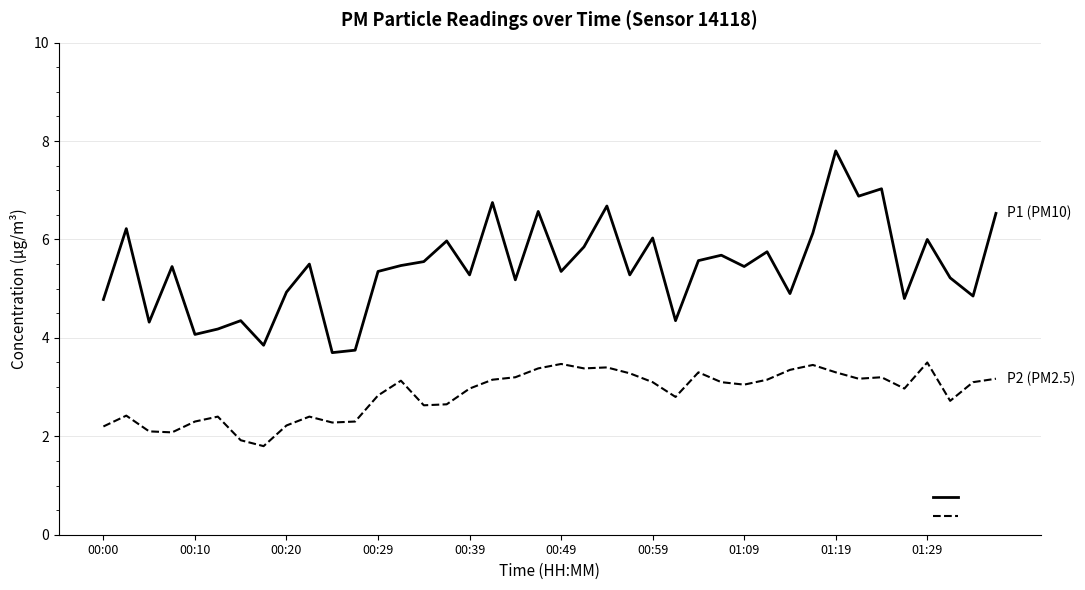

True or false: P1 (PM10) and P2 (PM2.5) cross at least once.

False